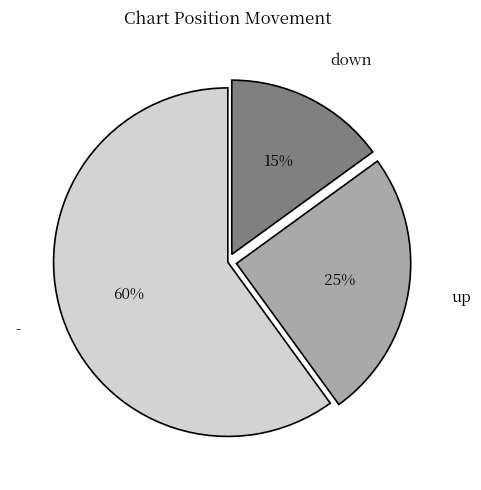

Which has a higher value, down or up?

up